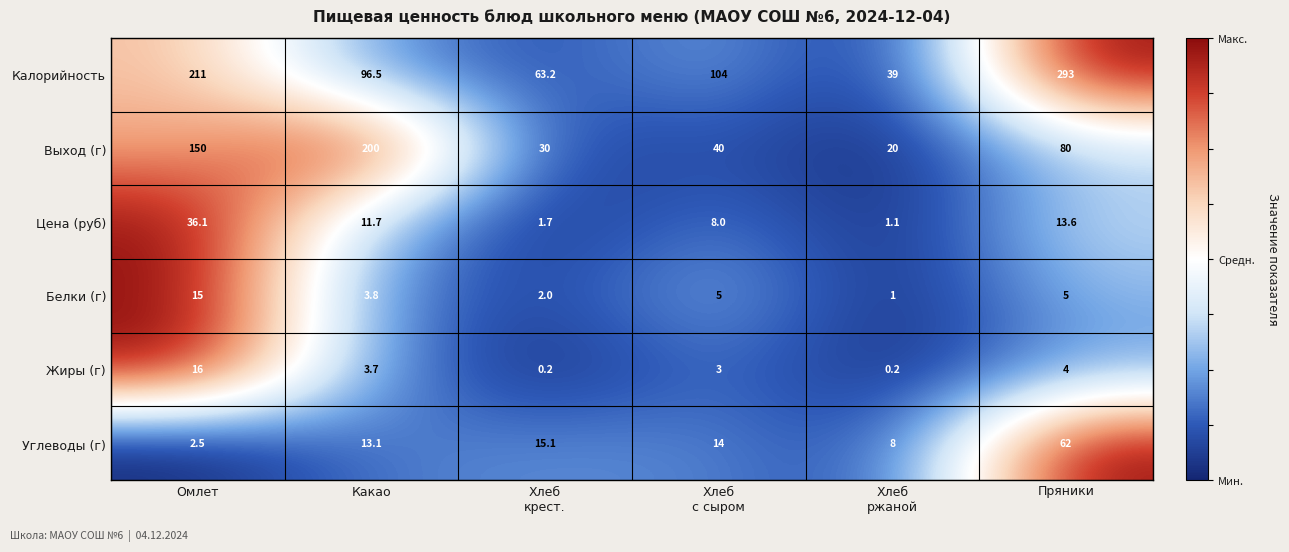

Where does the Выход (г) series first go above 80?

Омлет